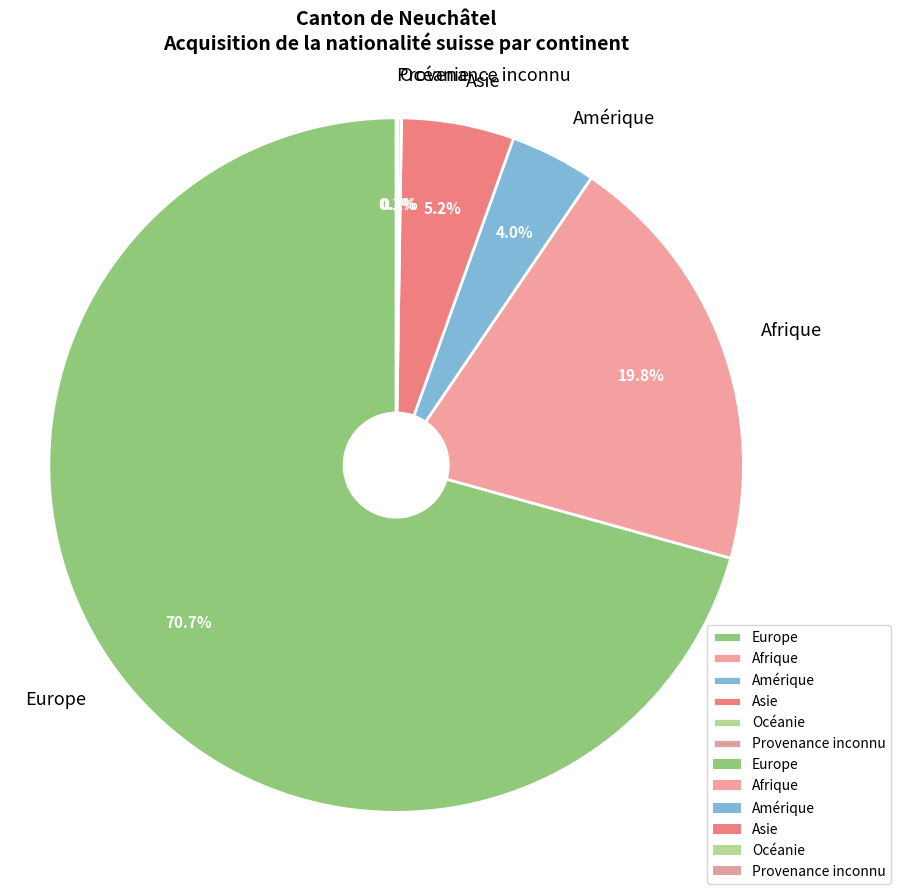

What is the largest slice in the pie chart?

Europe